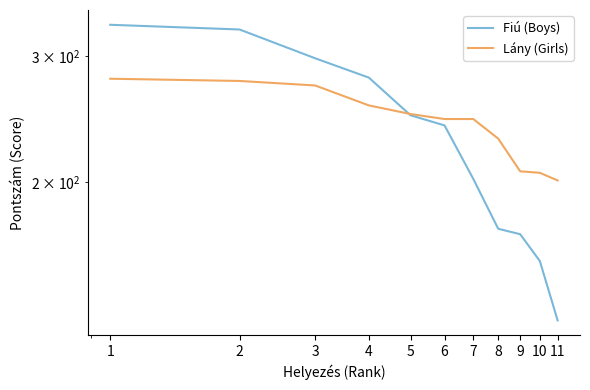

Which series ends up on top after the final intersection of Lány (Girls) and Fiú (Boys)?

Lány (Girls)